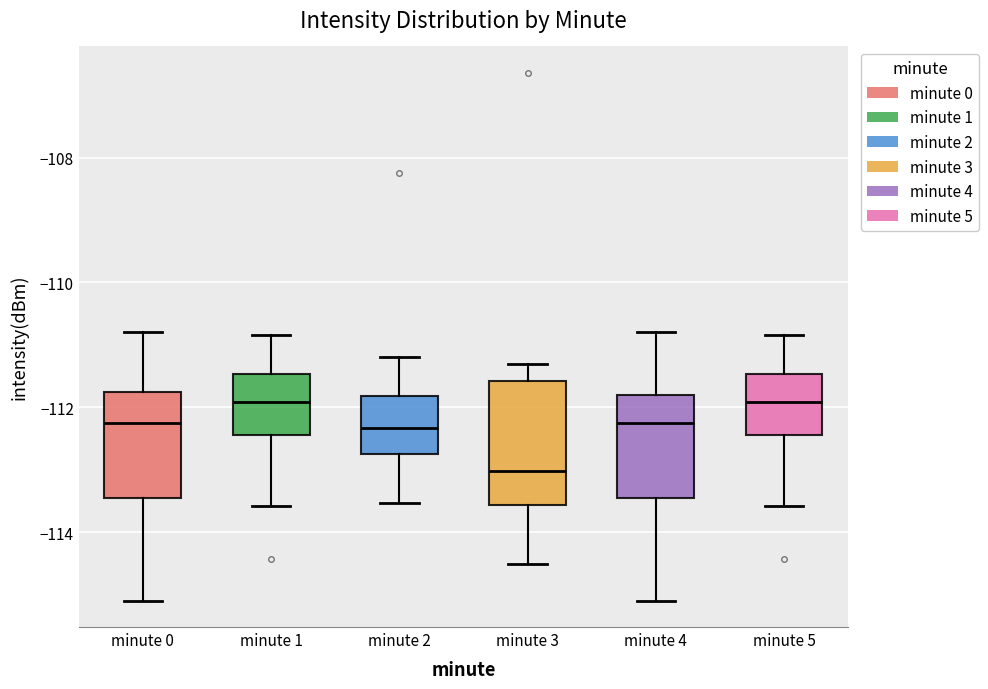

Reading left to right, read every box against the y-axis: the position of its median line, the range the box covers, and the ends of its whiskers. The values are not printed on the chart, so give them approximately, as read against the axis.

minute 0: median -112.2, box -113.4 to -111.8, whiskers -115.0 to -110.8
minute 1: median -112.0, box -112.4 to -111.4, whiskers -113.6 to -110.8
minute 2: median -112.4, box -112.8 to -111.8, whiskers -113.6 to -111.2
minute 3: median -113.0, box -113.6 to -111.6, whiskers -114.6 to -111.2
minute 4: median -112.2, box -113.4 to -111.8, whiskers -115.0 to -110.8
minute 5: median -112.0, box -112.4 to -111.4, whiskers -113.6 to -110.8